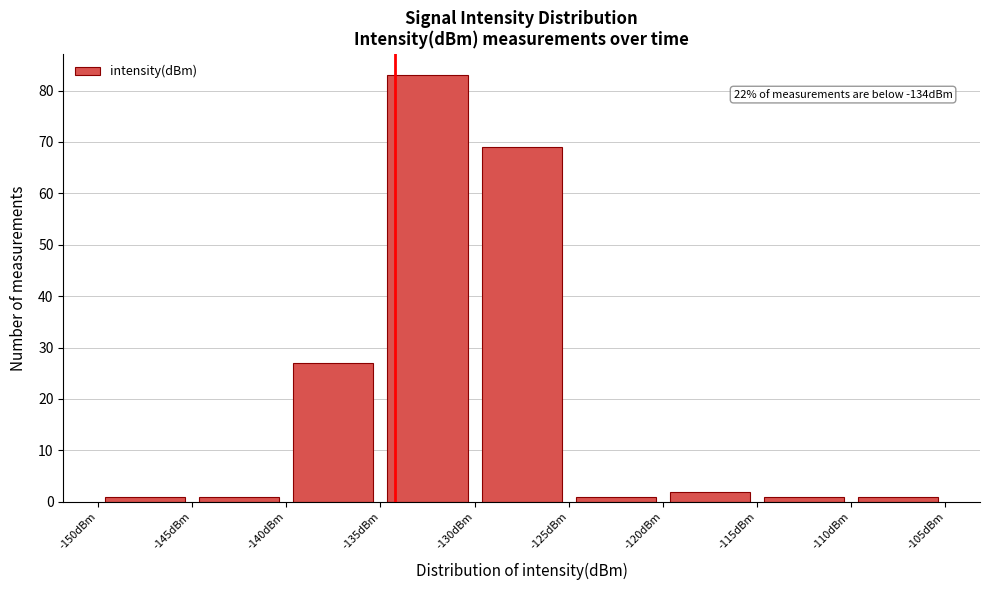

Over which range of the x-axis is the bar tallest?

-135 to -130